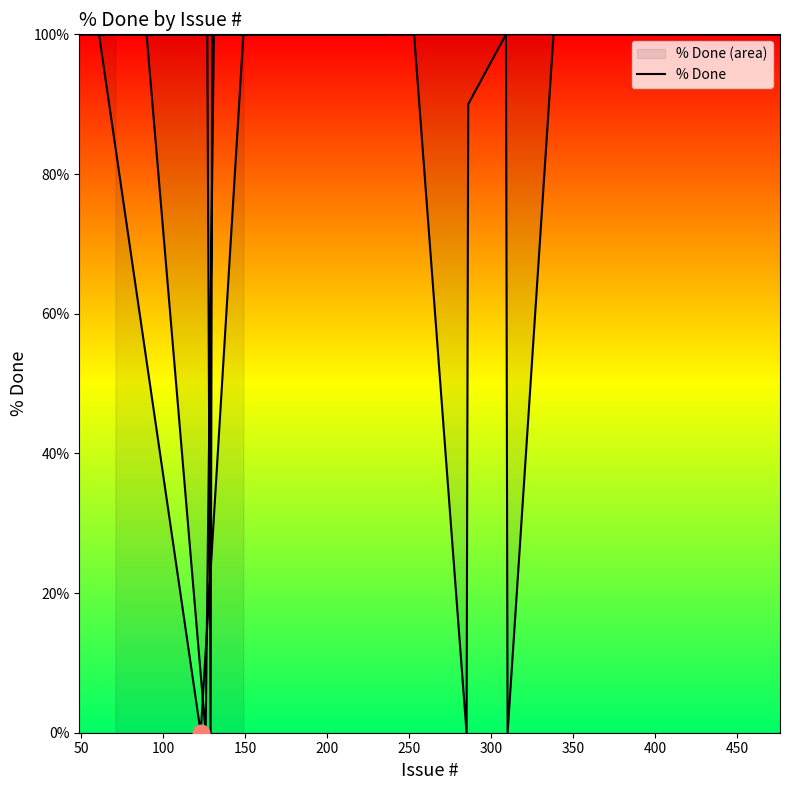

What is the label of the 37th point from the right?

150